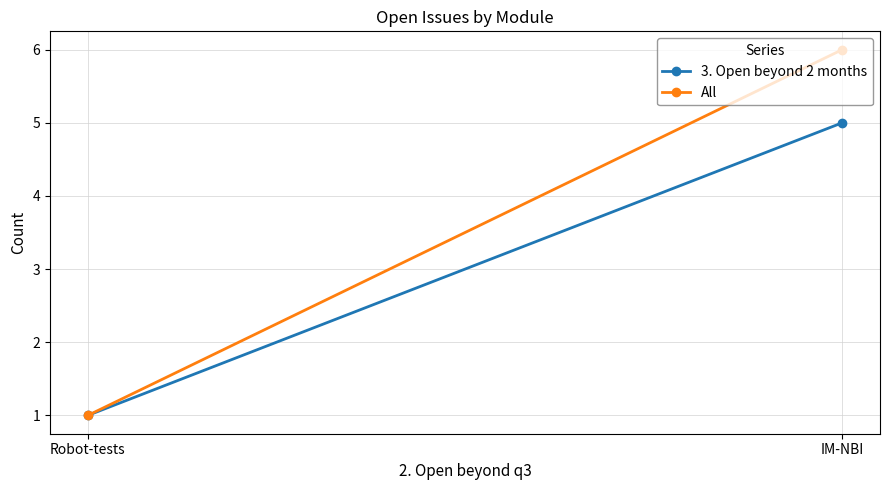

What is the sum of all 3. Open beyond 2 months values?

6